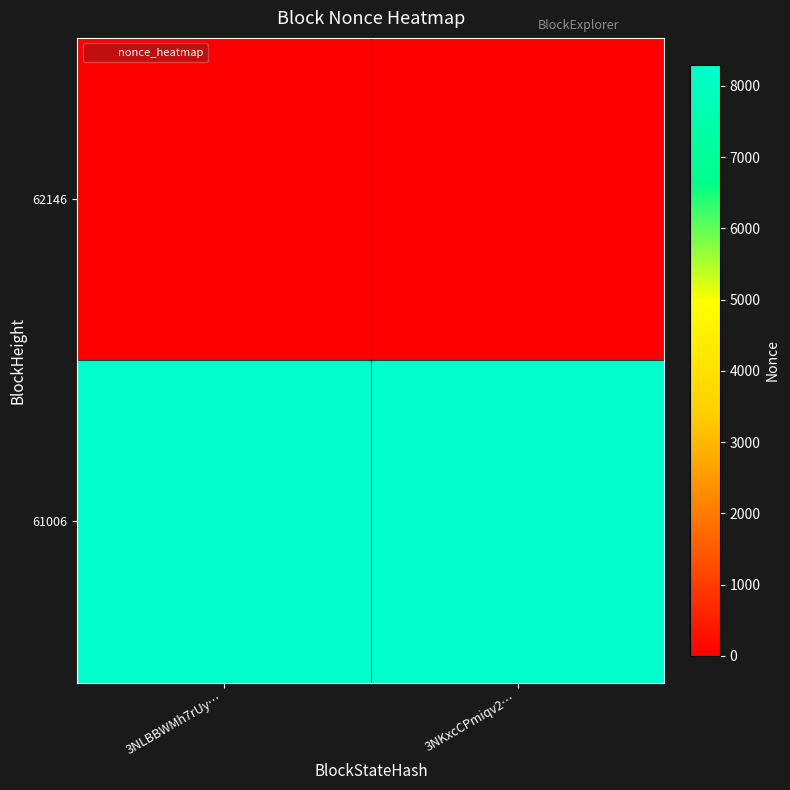

What is the spread (max minus min) of values at 3NKxcCPmiqv2…?

8297